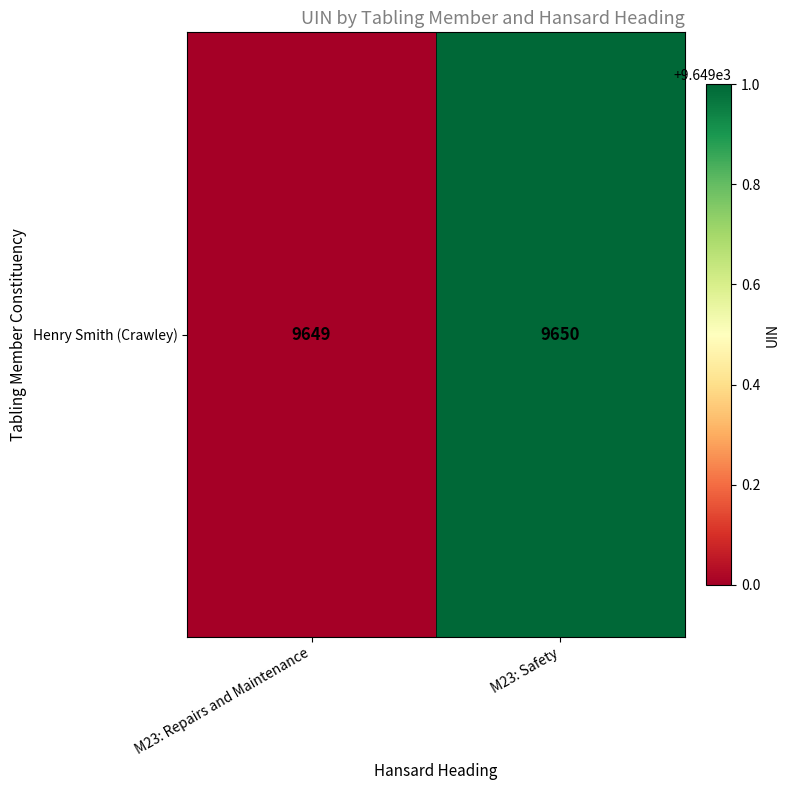

List the labels in order of value, smallest first.

M23: Repairs and Maintenance, M23: Safety